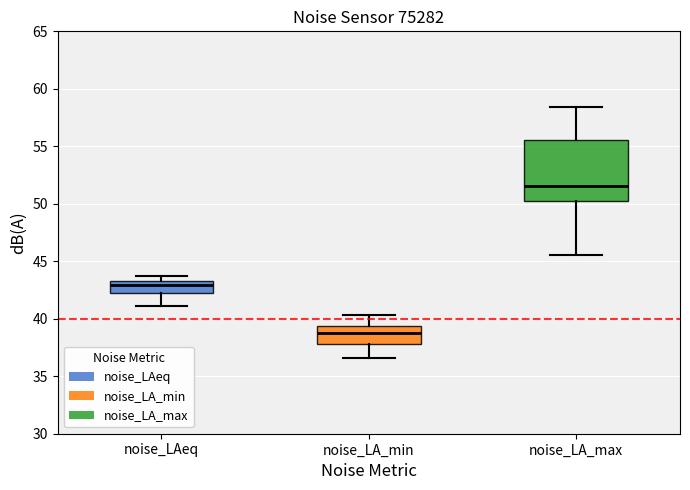

Where does the upper whisker of the box for noise_LA_min end on the y-axis? The values are not printed on the chart, so give them approximately, as read against the axis.

40.5